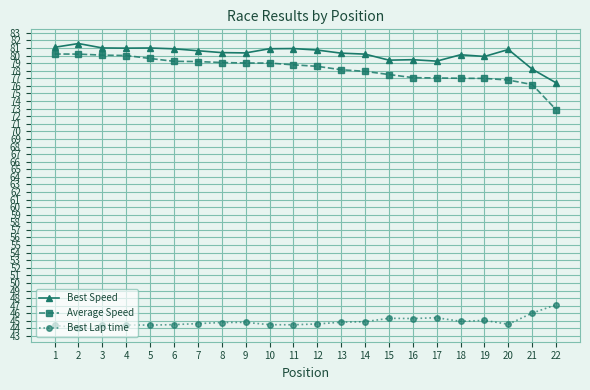

Rank the series at 17 from lowest to highest value.

Best Lap time, Average Speed, Best Speed